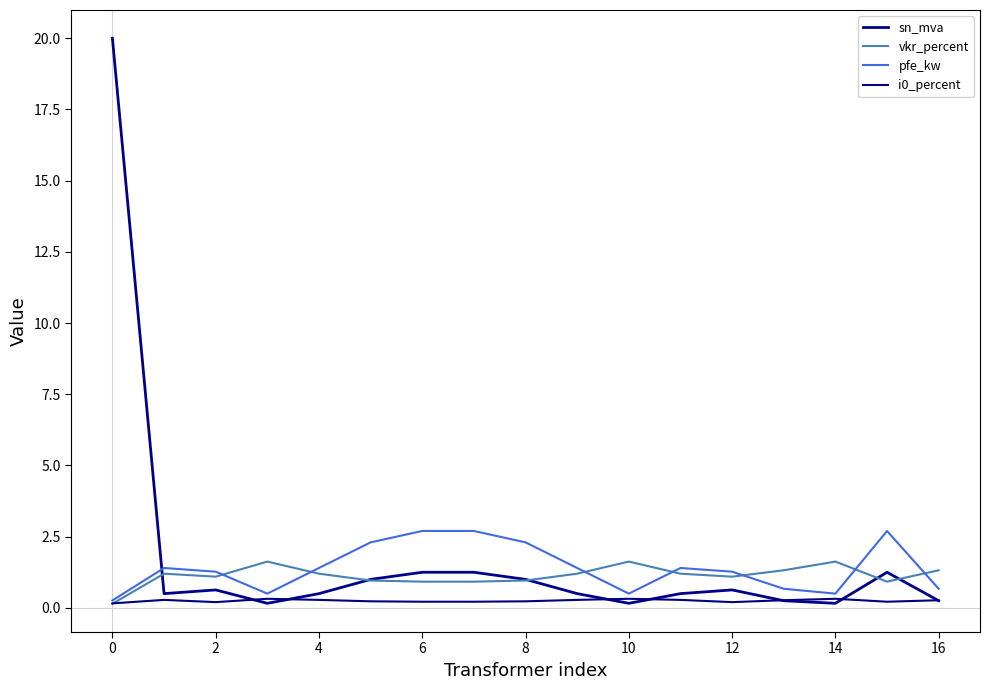

Which category has the lowest value in the vkr_percent series?

0